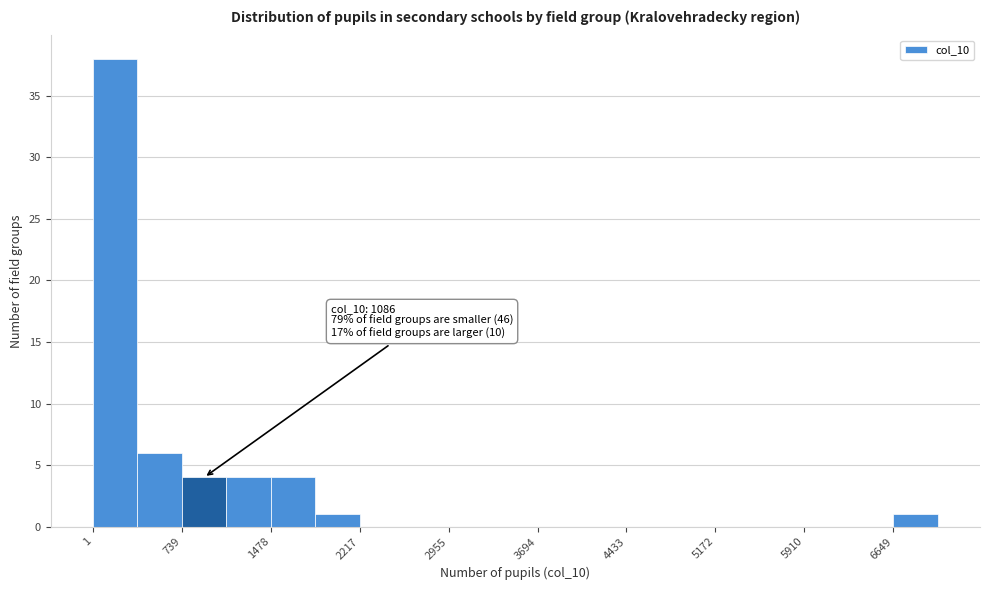

Read against the x-axis, roughly where is the centre of the tallest bar?

200